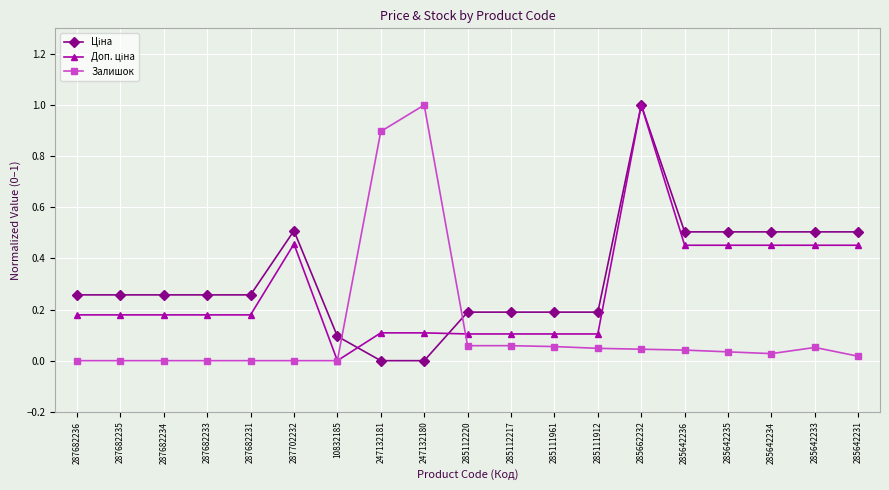

Which category has the highest value in the Залишок series?

247132180